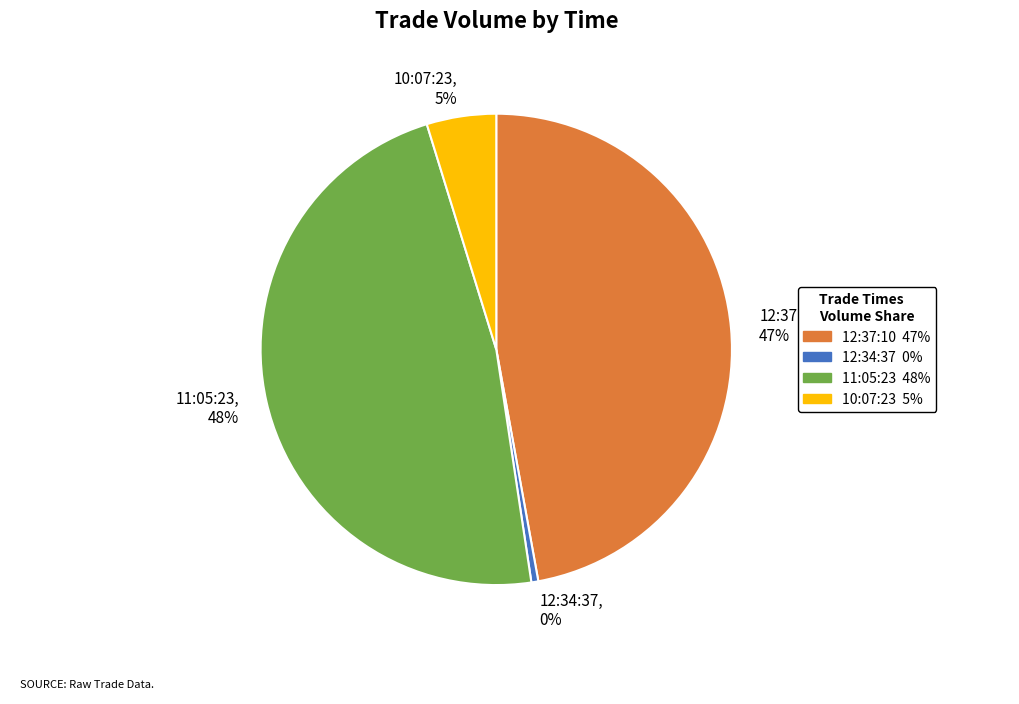

To the nearest percent, what is the difference between the 10:07:23 and 12:37:10 slice percentages?

42%